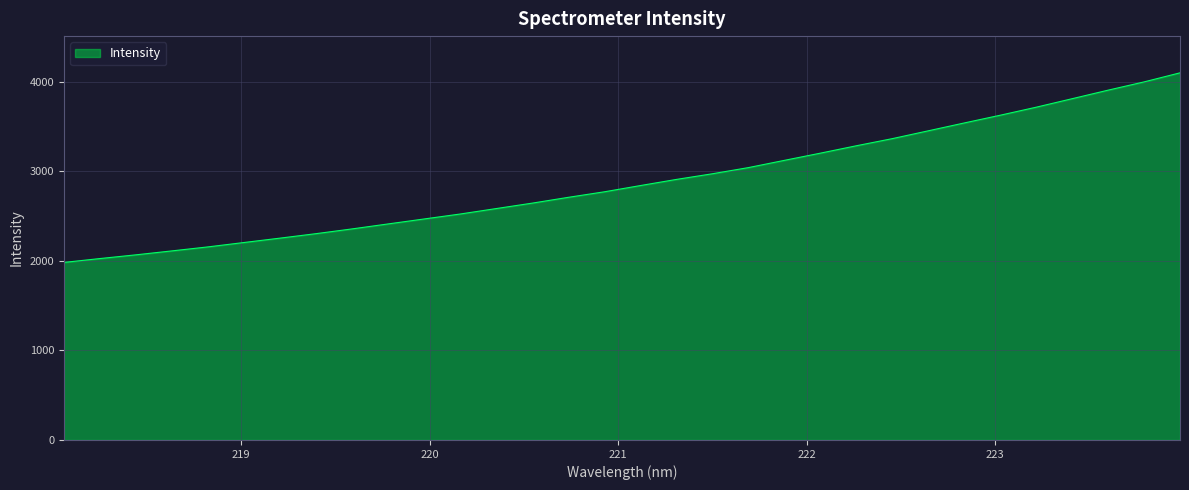

What is the minimum value shown in the chart?

1982.0